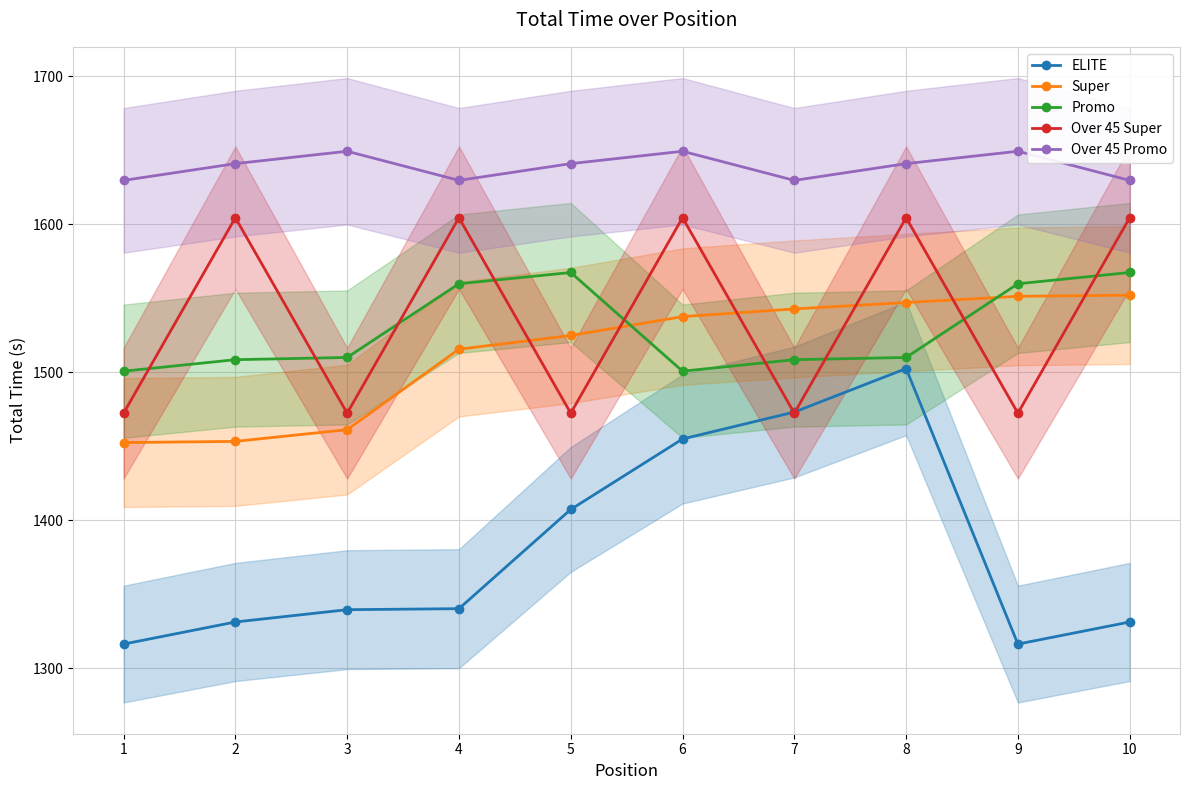

Reading left to right, list all the values displayed in this chart.

ELITE: 1316.3	1331.2	1339.5	1340.2	1407.3	1454.9	1473.1	1502.5	1316.3	1331.2
Super: 1452.5	1453.3	1461.2	1515.6	1524.9	1537.6	1542.8	1547.2	1551.3	1552.1
Promo: 1500.7	1508.5	1510.0	1559.8	1567.4	1500.7	1508.5	1510.0	1559.8	1567.4
Over 45 Super: 1472.3	1604.5	1472.3	1604.5	1472.3	1604.5	1472.3	1604.5	1472.3	1604.5
Over 45 Promo: 1629.7	1641.0	1649.4	1629.7	1641.0	1649.4	1629.7	1641.0	1649.4	1629.7